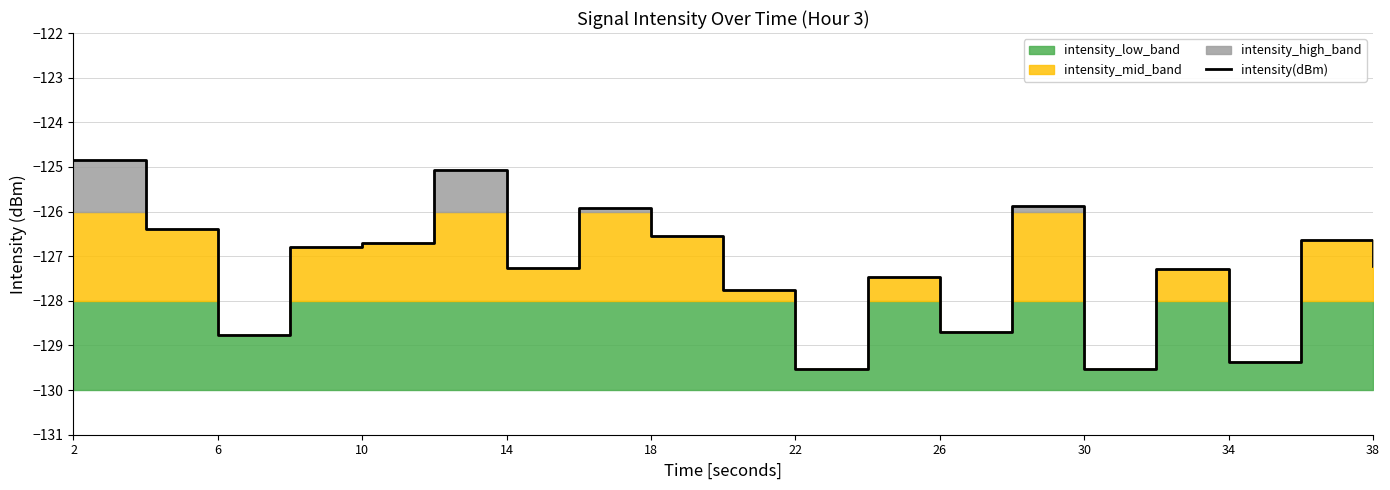

The value at 18 is -212.6. True or false?

False